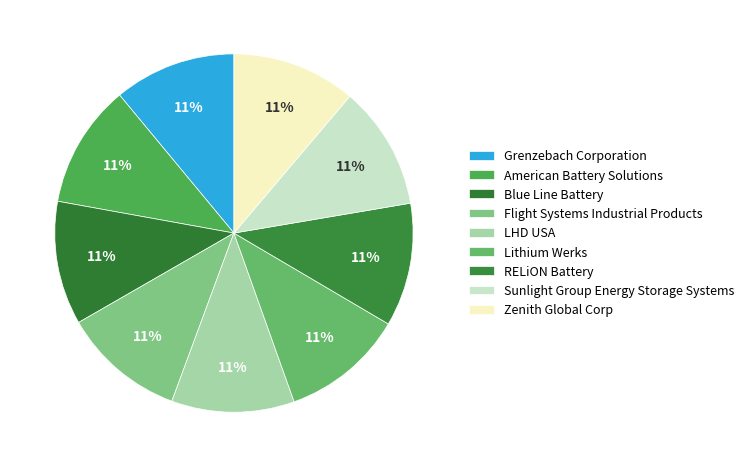

How many slices are in this pie chart?

9